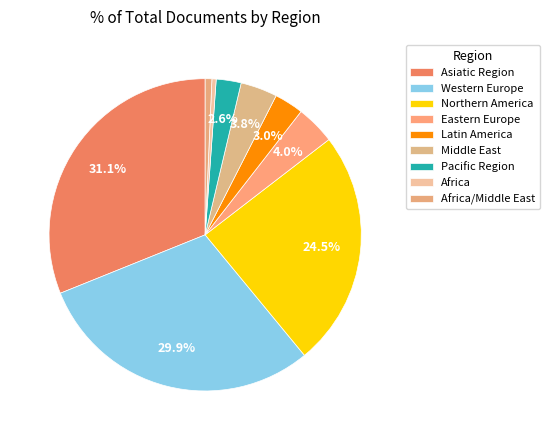

Is it true that Asiatic Region is 37% of the pie?

False